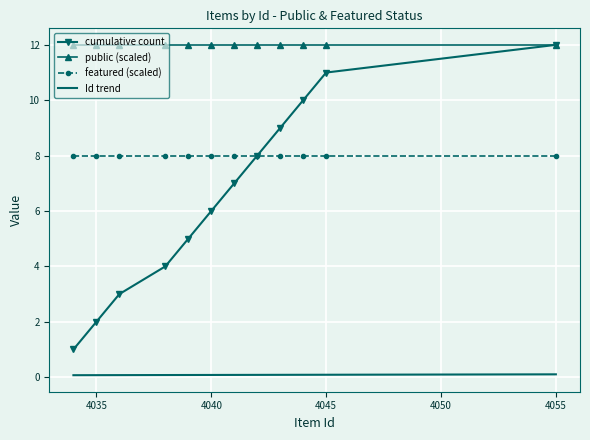

What is the greatest value displayed?

12.0